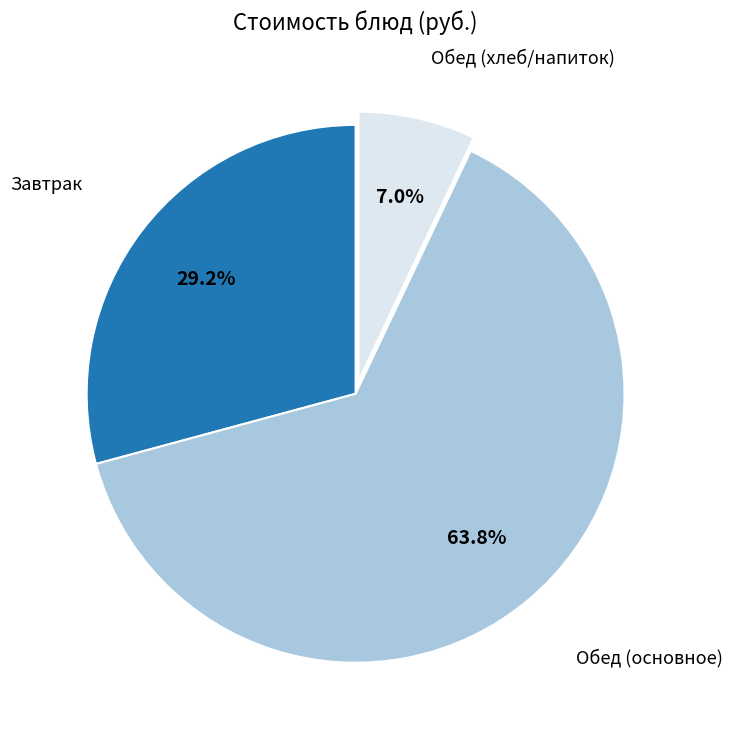

Is there a majority slice in this chart?

Yes